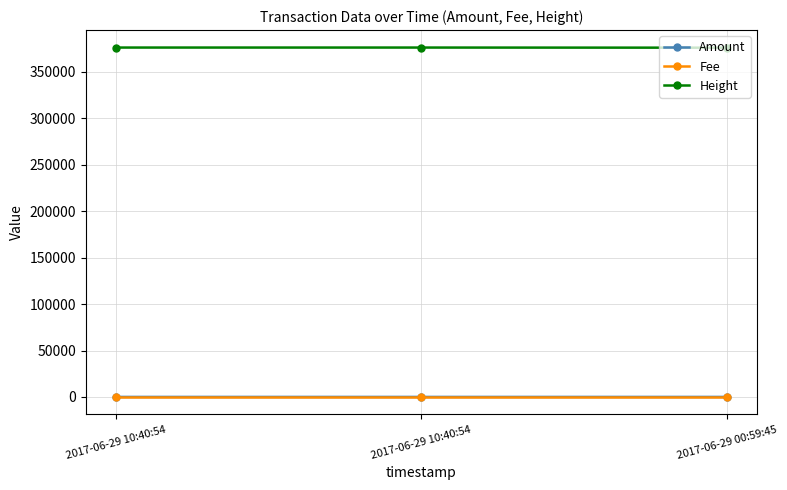

What are all the series names shown in the legend?

Amount, Fee, Height